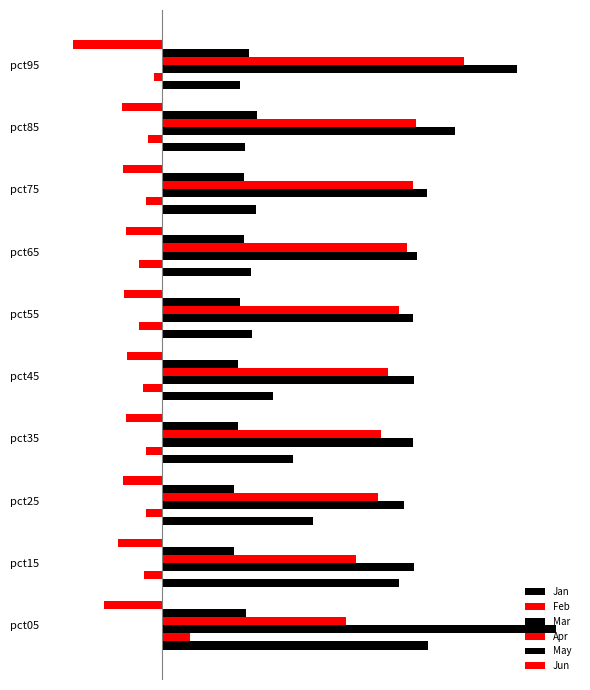

What is the maximum value for Feb?

0.2